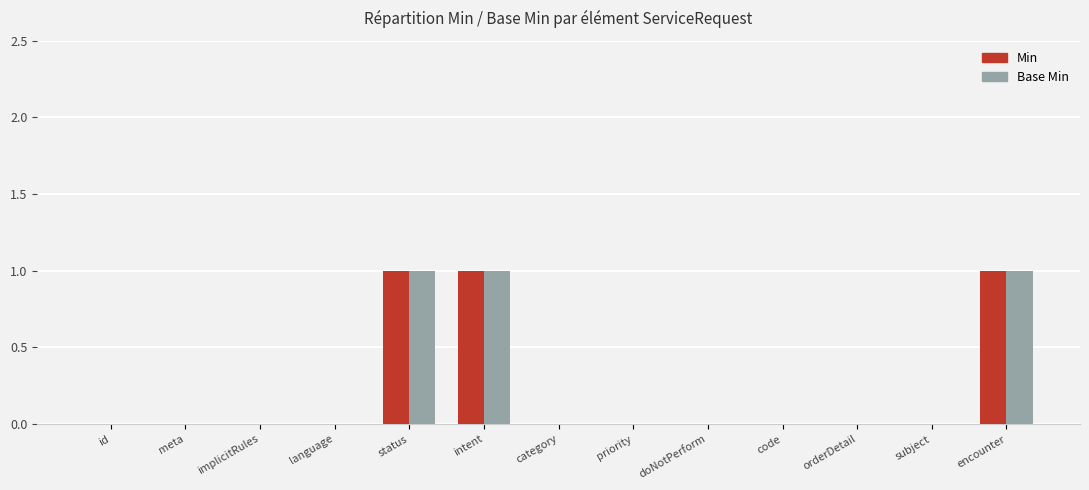

True or false: Base Min has a value of 1 at code.

False